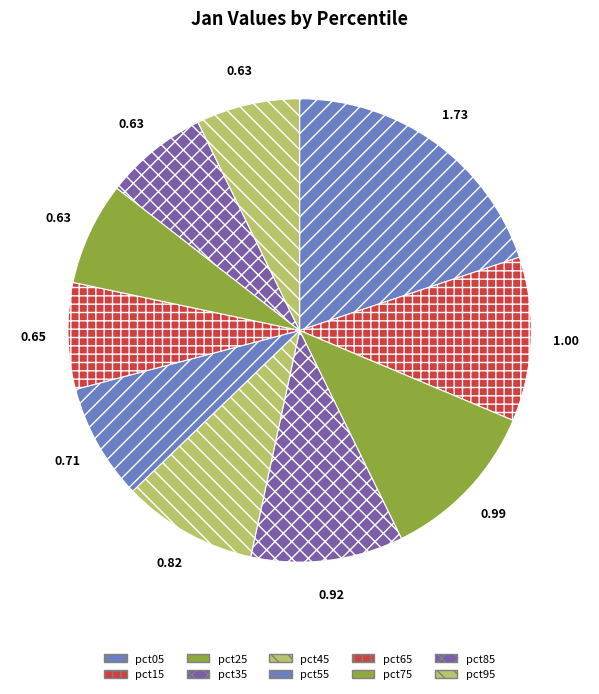

Rank the categories by value from highest to lowest.

pct05, pct15, pct25, pct35, pct45, pct55, pct65, pct85, pct95, pct75